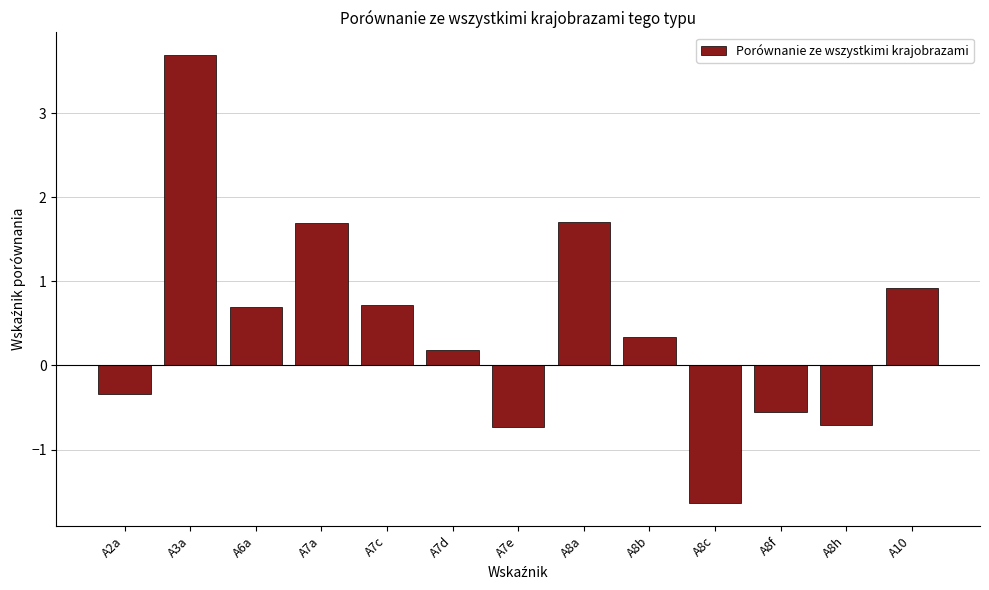

Is it true that the value at A7e is -0.7?

True